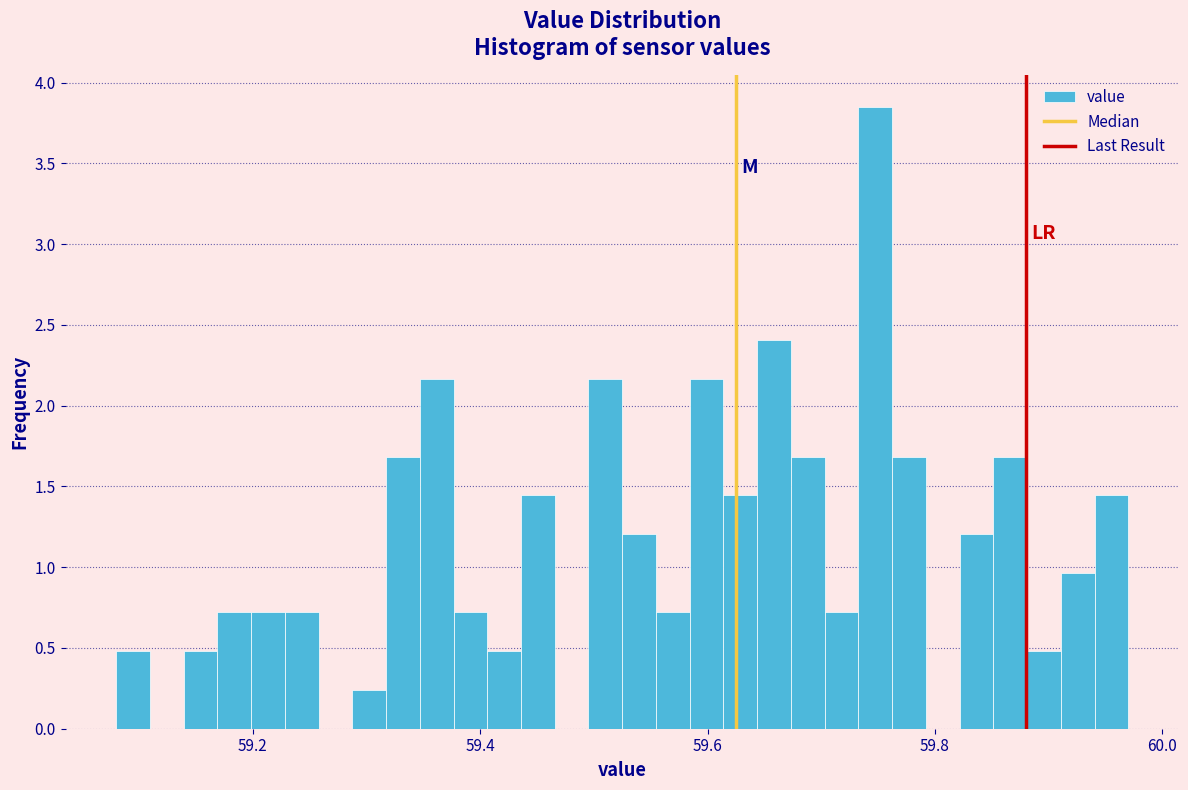

Read against the x-axis, roughly where is the centre of the tallest bar?

59.74